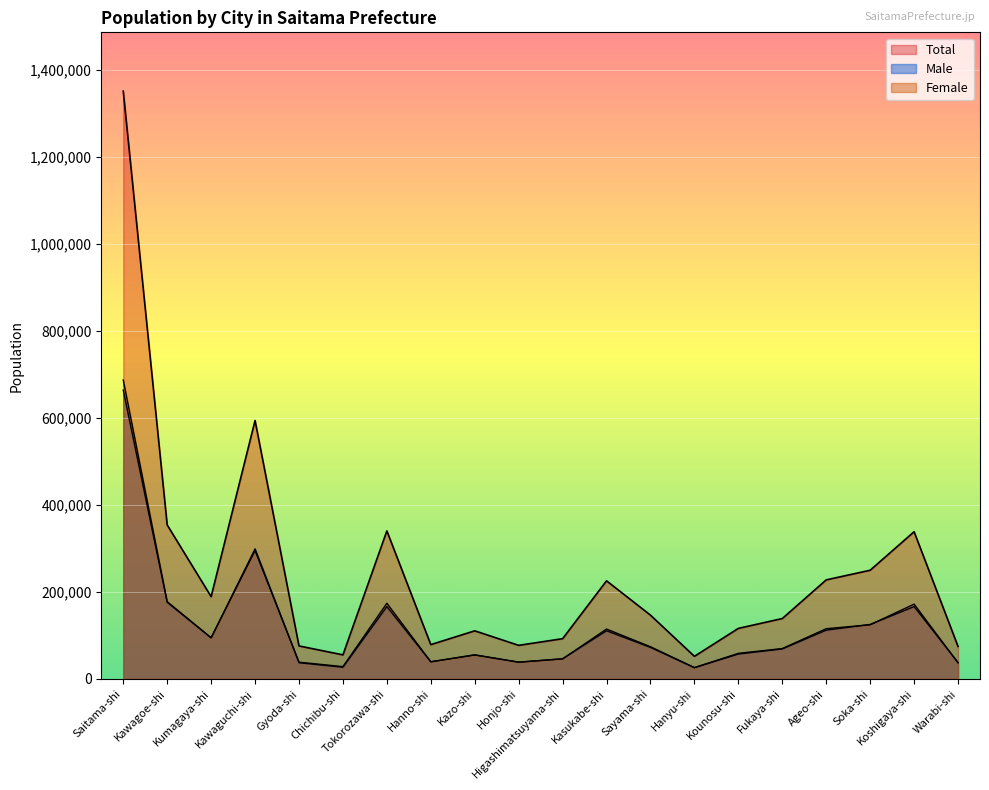

Reading left to right, list all the values displayed in this chart.

Total: Saitama-shi=1350919	Kawagoe-shi=353996	Kumagaya-shi=189207	Kawaguchi-shi=593908	Gyoda-shi=75927	Chichibu-shi=55390	Tokorozawa-shi=340274	Hanno-shi=78952	Kazo-shi=110650	Honjo-shi=77264	Higashimatsuyama-shi=92573	Kasukabe-shi=225551	Sayama-shi=146640	Hanyu-shi=52054	Kounosu-shi=116237	Fukaya-shi=138888	Ageo-shi=227738	Soka-shi=249868	Koshigaya-shi=338405	Warabi-shi=74784
Male: Saitama-shi=663819	Kawagoe-shi=176312	Kumagaya-shi=94605	Kawaguchi-shi=298949	Gyoda-shi=37339	Chichibu-shi=27006	Tokorozawa-shi=166312	Hanno-shi=39493	Kazo-shi=55542	Honjo-shi=38680	Higashimatsuyama-shi=46439	Kasukabe-shi=110827	Sayama-shi=72616	Hanyu-shi=25875	Kounosu-shi=57325	Fukaya-shi=68995	Ageo-shi=112217	Soka-shi=125291	Koshigaya-shi=166406	Warabi-shi=37805
Female: Saitama-shi=687100	Kawagoe-shi=177684	Kumagaya-shi=94602	Kawaguchi-shi=294959	Gyoda-shi=38588	Chichibu-shi=28384	Tokorozawa-shi=173962	Hanno-shi=39459	Kazo-shi=55108	Honjo-shi=38584	Higashimatsuyama-shi=46134	Kasukabe-shi=114724	Sayama-shi=74024	Hanyu-shi=26179	Kounosu-shi=58912	Fukaya-shi=69893	Ageo-shi=115521	Soka-shi=124577	Koshigaya-shi=171999	Warabi-shi=36979